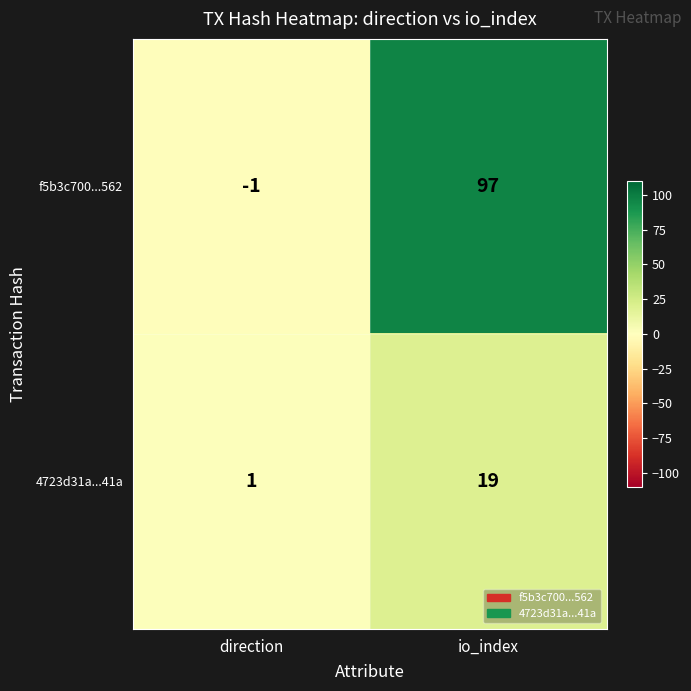

Rank the series by their average value, from highest to lowest.

f5b3c700...562, 4723d31a...41a